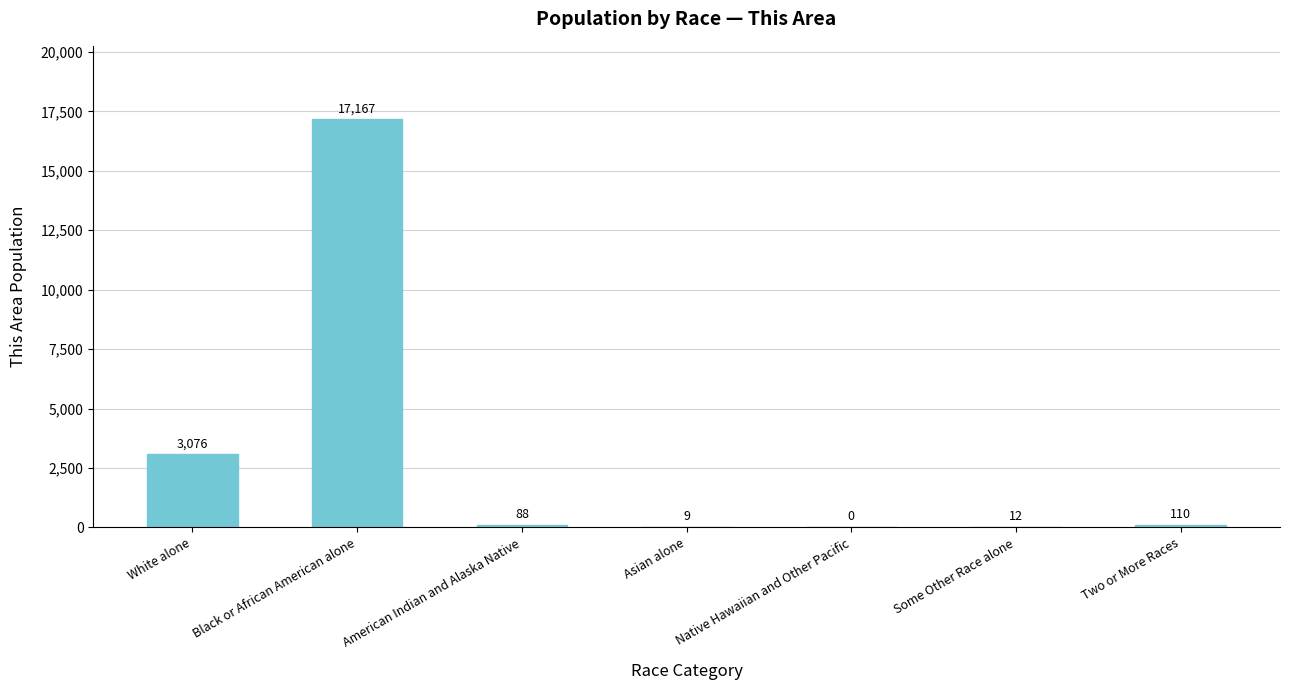

True or false: the data shows 88 at American Indian and Alaska Native.

True